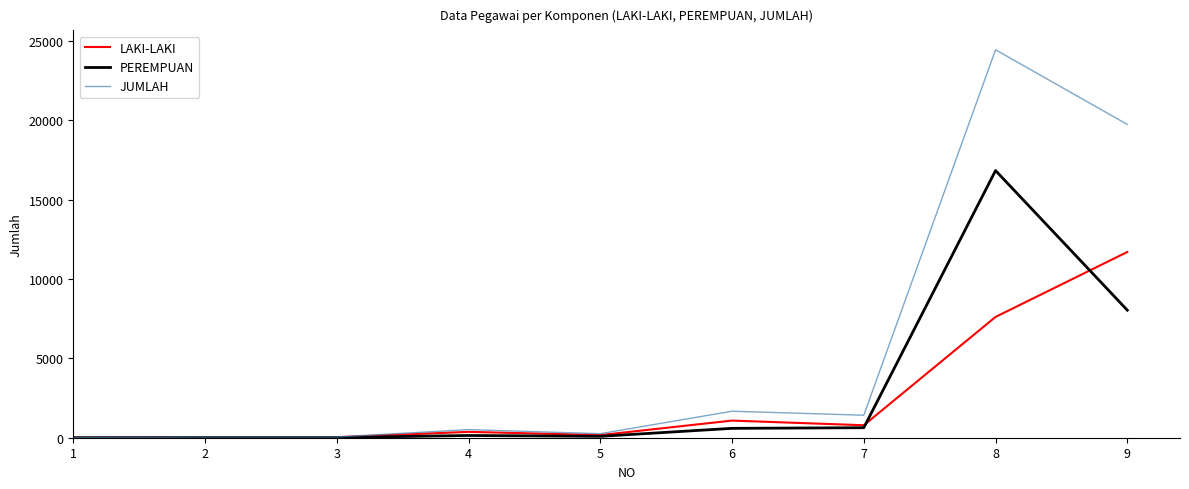

Which series has the largest total across all categories?

JUMLAH